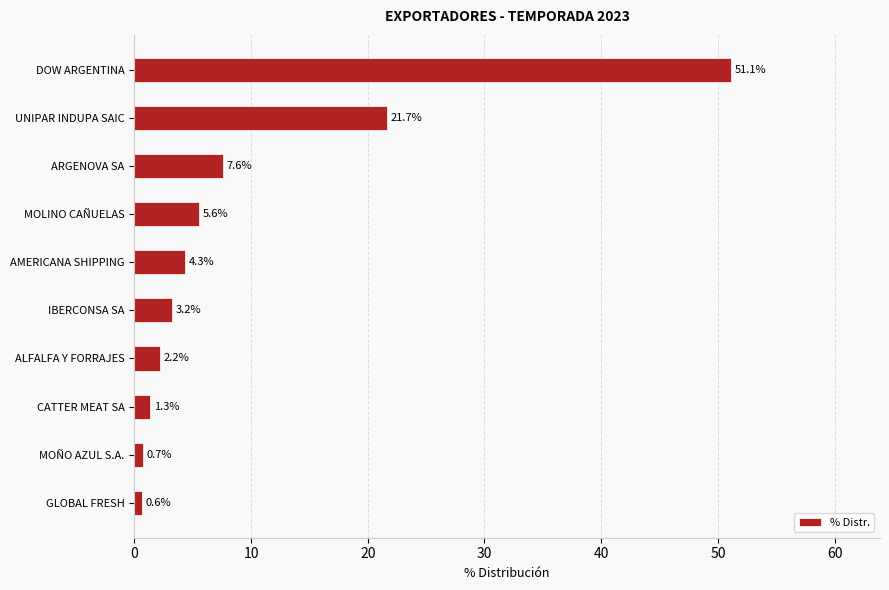

Rank the categories by value from highest to lowest.

DOW ARGENTINA, UNIPAR INDUPA SAIC, ARGENOVA SA, MOLINO CAÑUELAS, AMERICANA SHIPPING, IBERCONSA SA, ALFALFA Y FORRAJES, CATTER MEAT SA, MOÑO AZUL S.A., GLOBAL FRESH